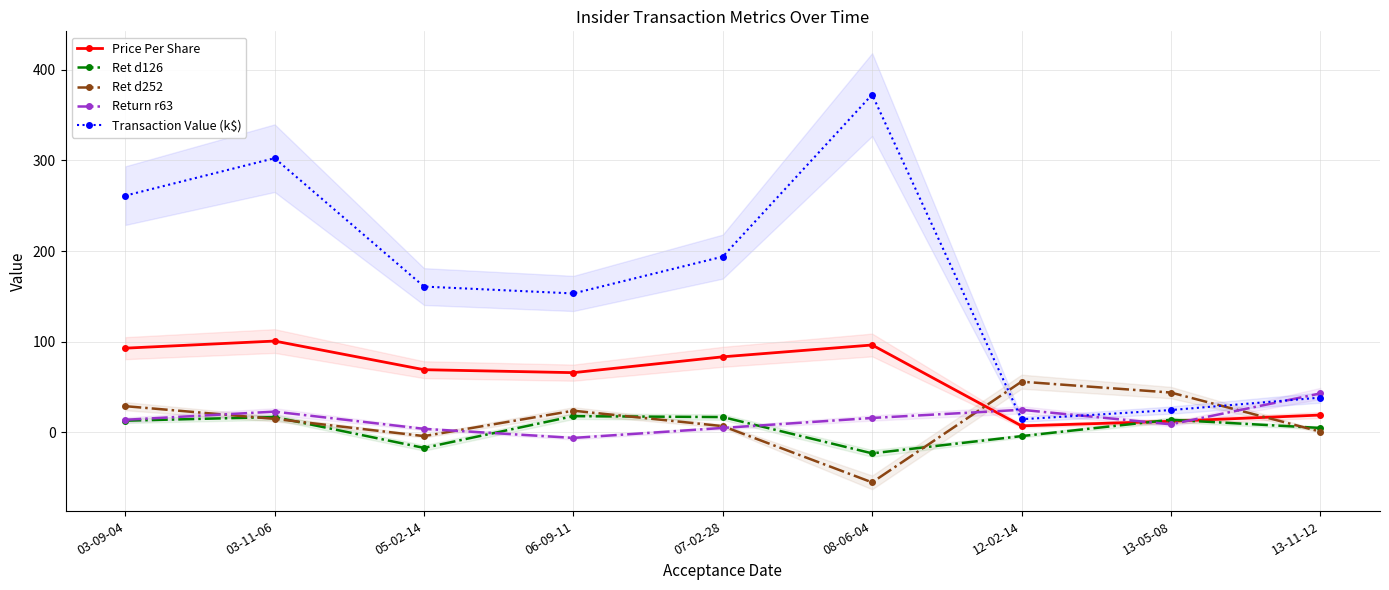

Rank the series at 06-09-11 from highest to lowest value.

Transaction Value (k$), Price Per Share, Ret d252, Ret d126, Return r63